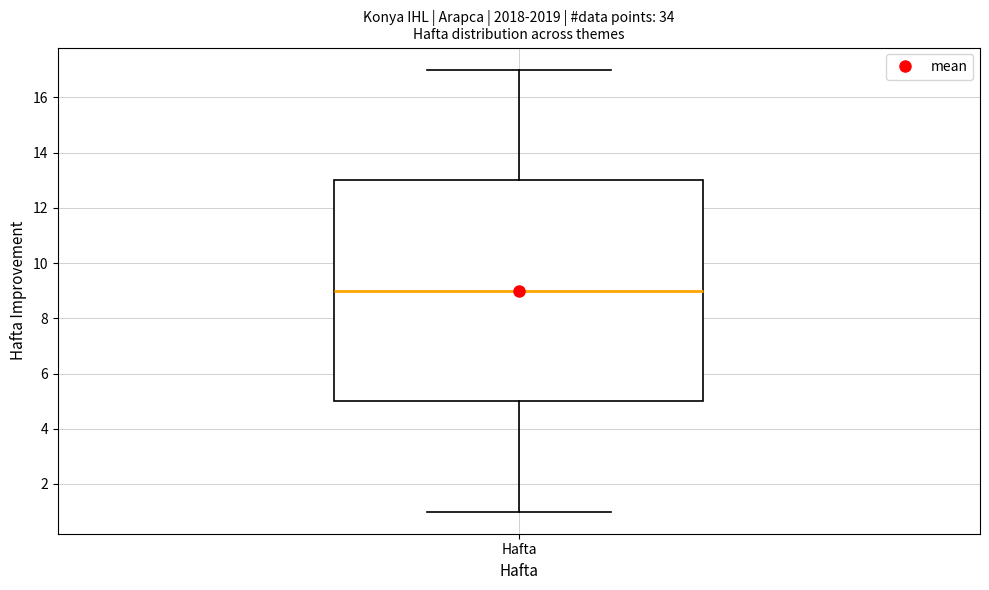

Where does the lower whisker of the box for Hafta end on the y-axis? The values are not printed on the chart, so give them approximately, as read against the axis.

1